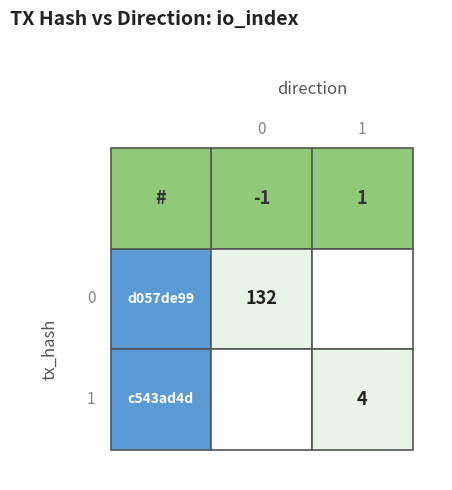

What is the approximate value of c543ad4d at direction?

1